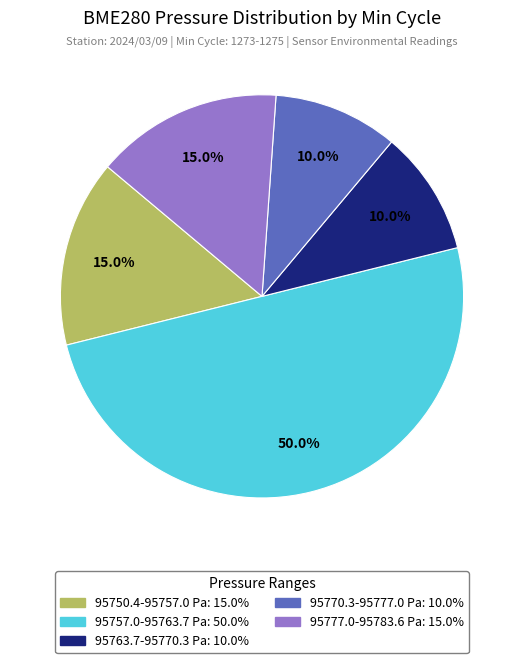

How many segments does this pie chart have?

5